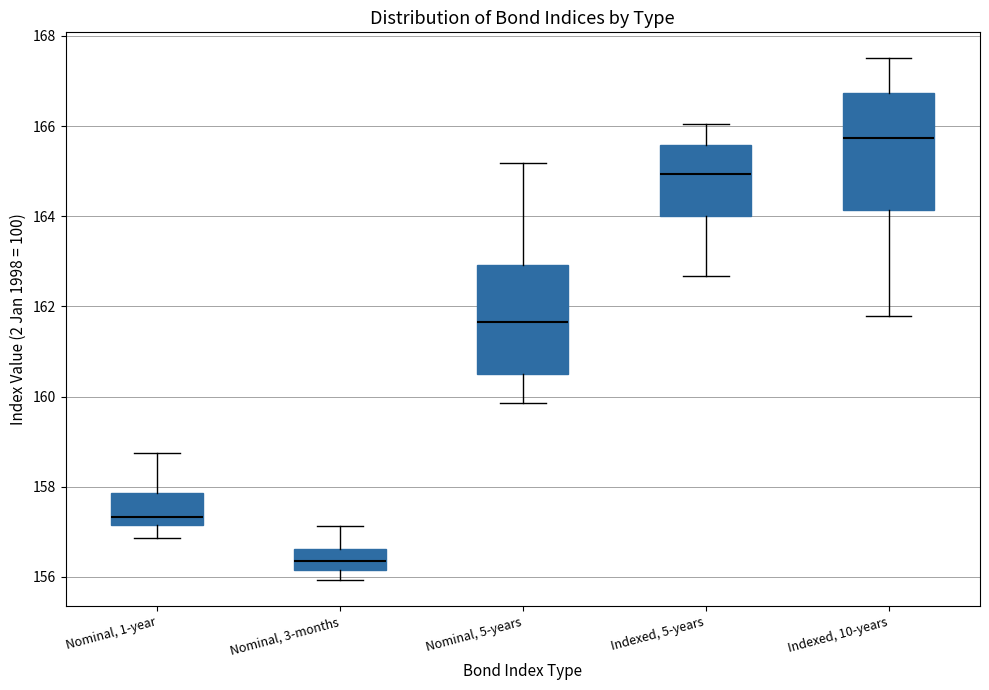

Reading left to right, transcribe this box plot: for each box, give where its median line is, the range the box spans, and where its two whiskers end, as read against the y-axis. The values are not printed on the chart, so give them approximately, as read against the axis.

Nominal, 1-year: median 157.4, box 157.2 to 157.8, whiskers 156.8 to 158.8
Nominal, 3-months: median 156.4, box 156.2 to 156.6, whiskers 156.0 to 157.2
Nominal, 5-years: median 161.6, box 160.6 to 163.0, whiskers 159.8 to 165.2
Indexed, 5-years: median 165.0, box 164.0 to 165.6, whiskers 162.6 to 166.0
Indexed, 10-years: median 165.8, box 164.2 to 166.8, whiskers 161.8 to 167.6